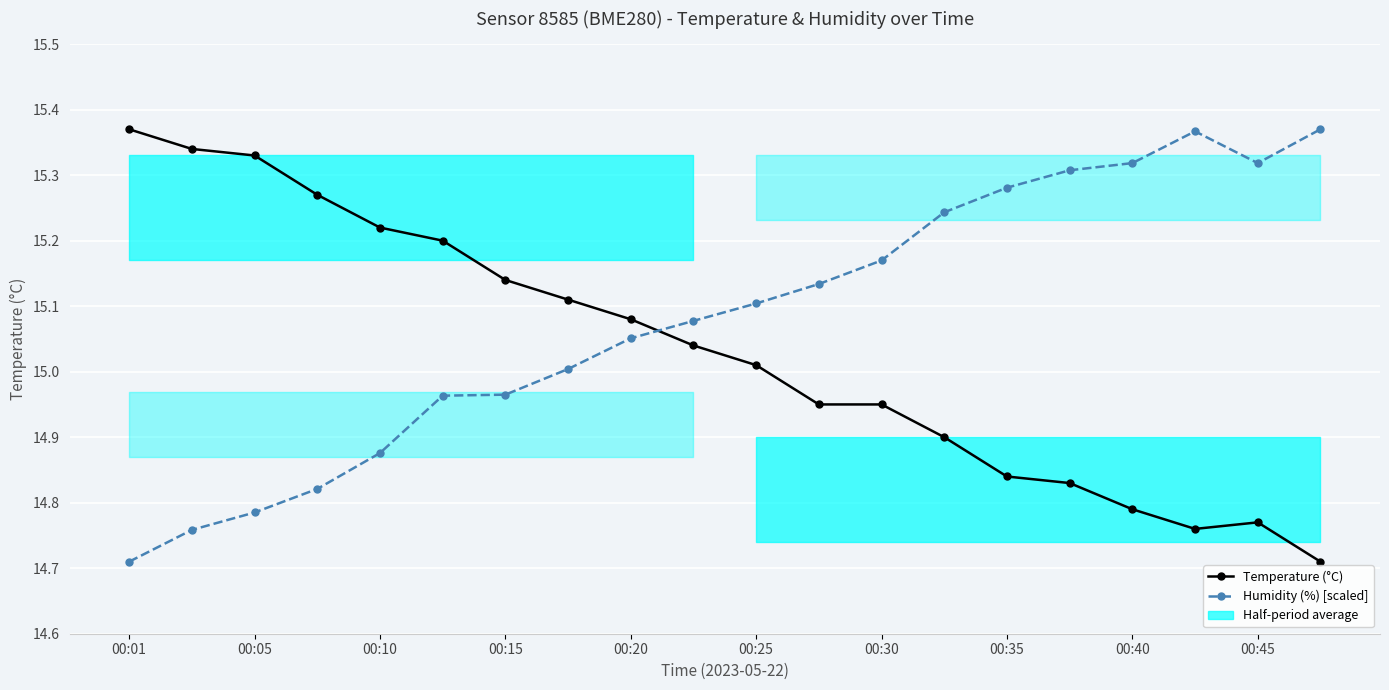

At which category does Temperature (°C) reach its first local valley?

17